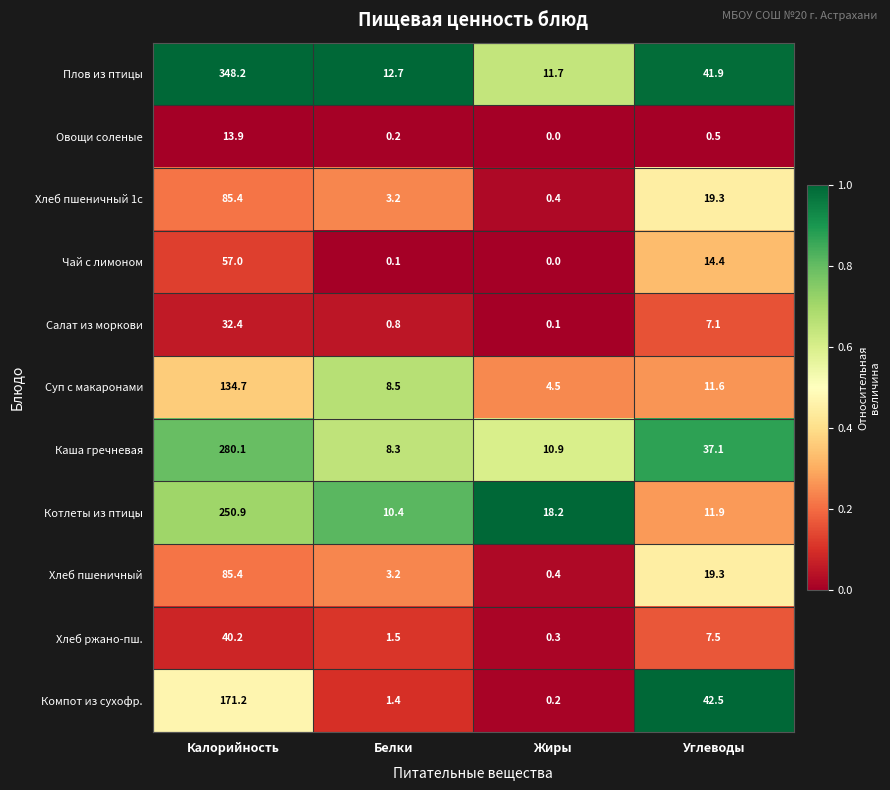

Is the value of Салат из моркови at Углеводы greater than the value of Плов из птицы at Углеводы?

No